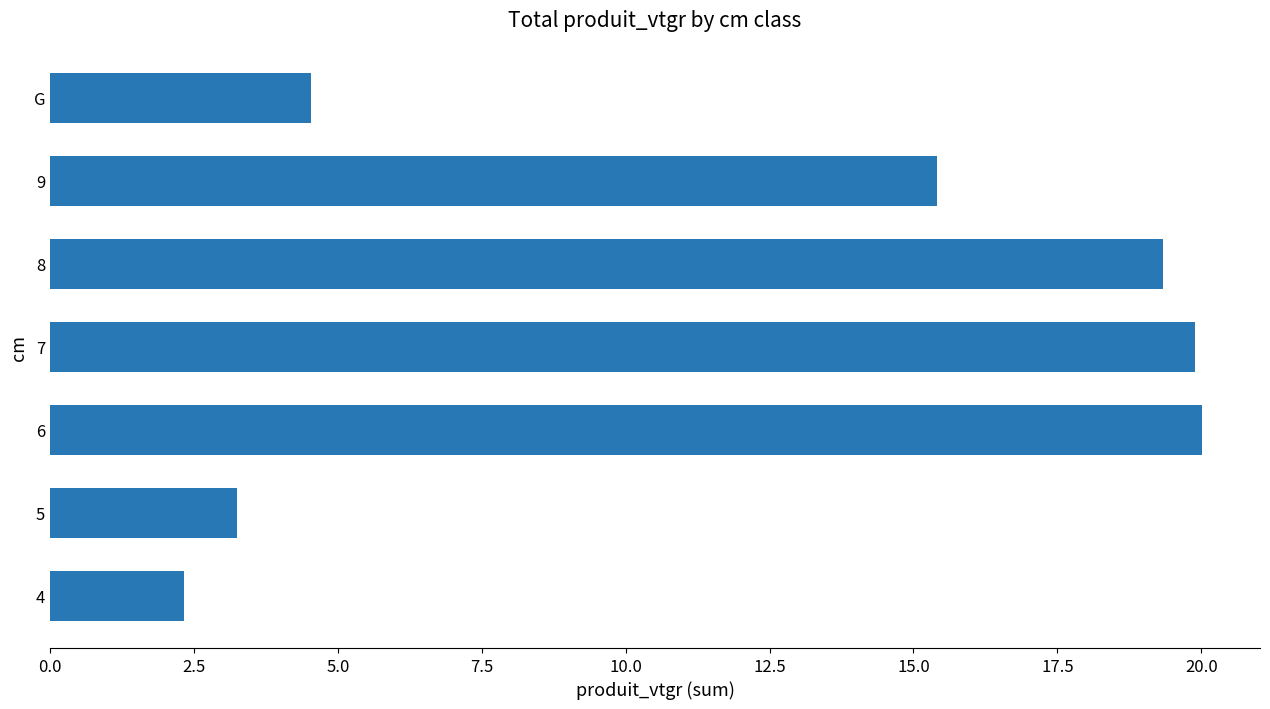

What is the sum of all values?

84.8